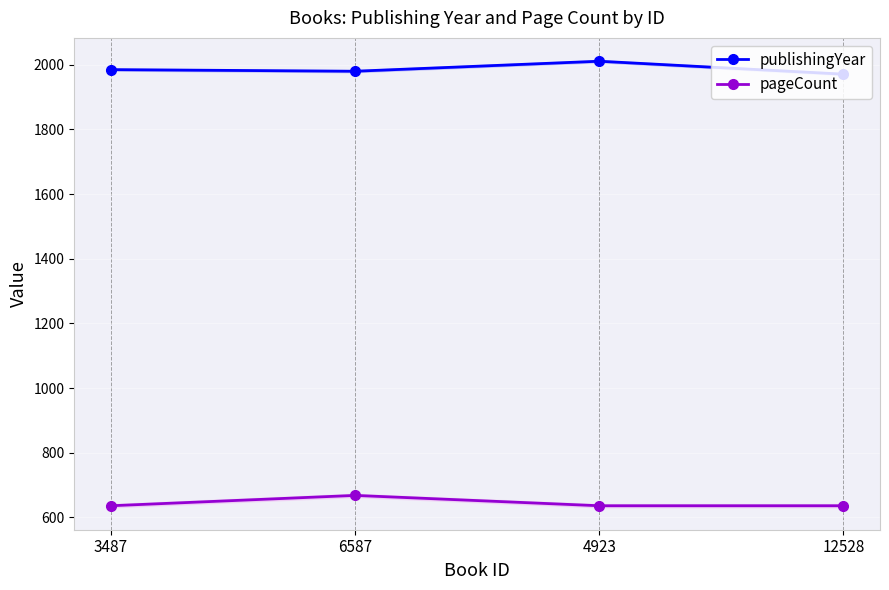

The value of pageCount at 4923 is 636. True or false?

True